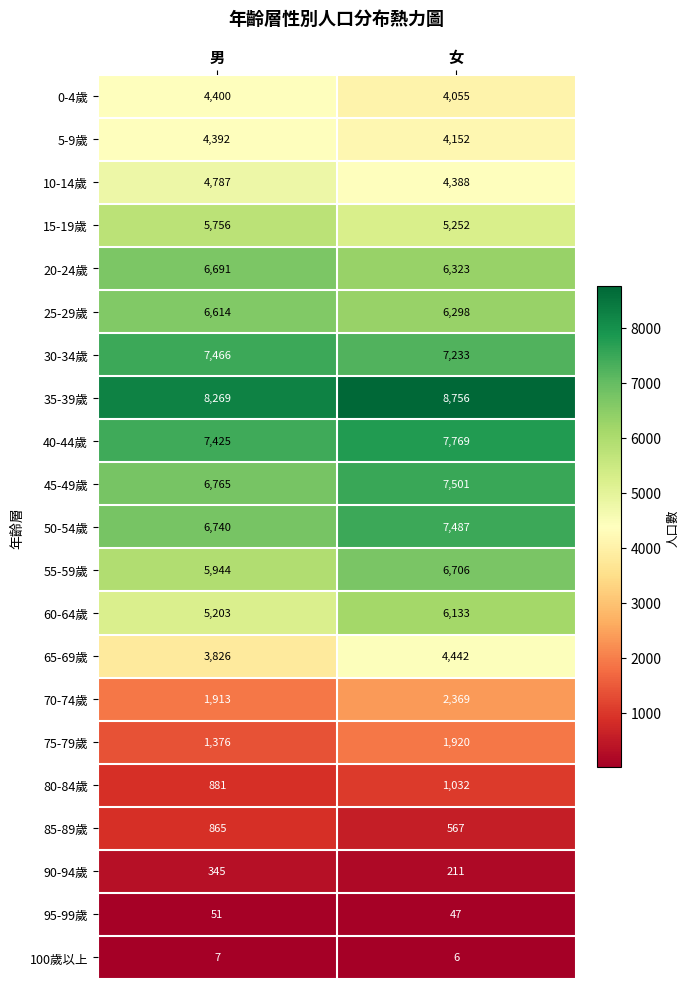

How many data points does each series have?

2